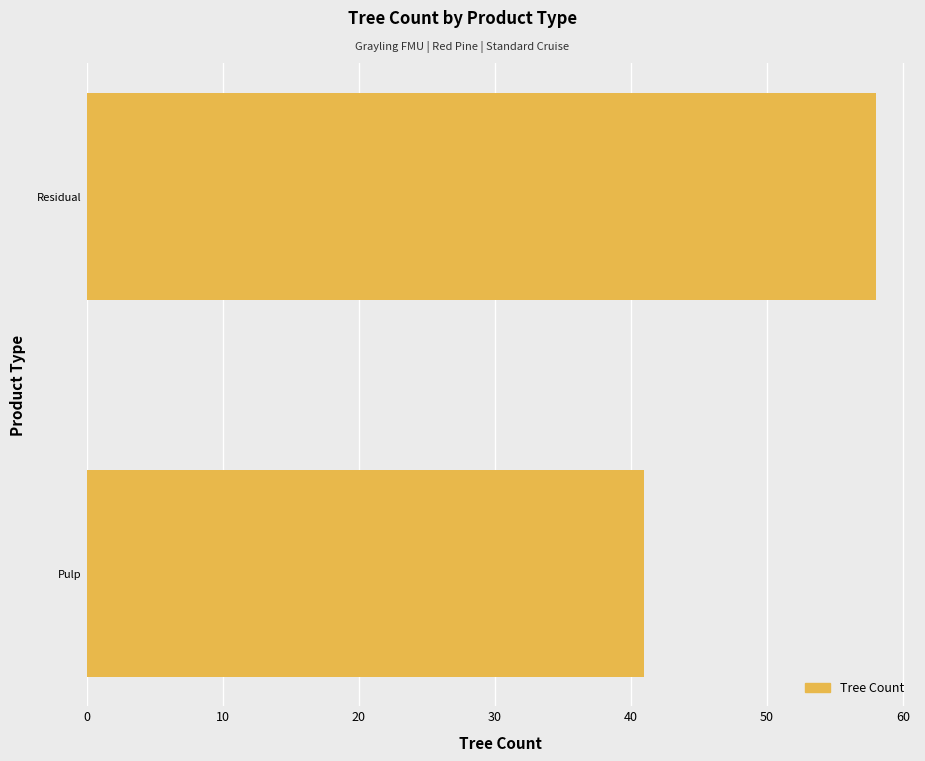

How many bars are there in total?

2